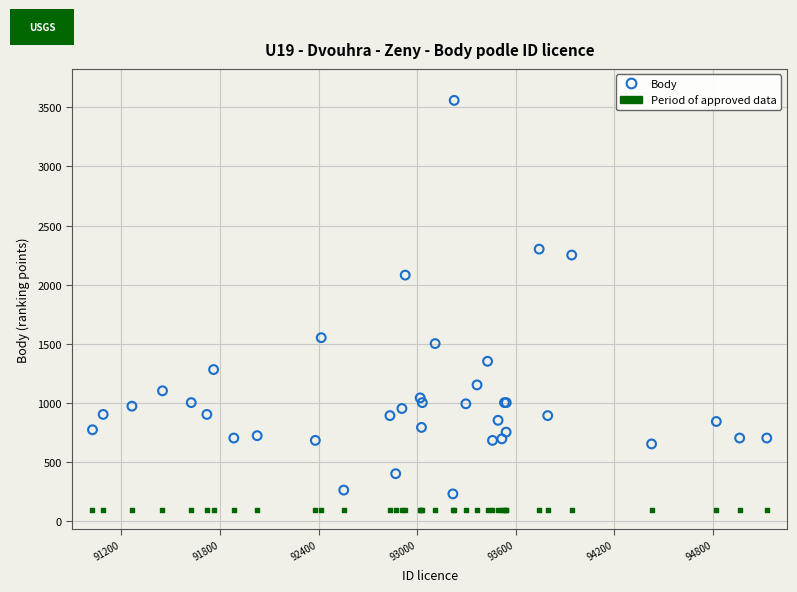

Which series reaches the minimum Y coordinate?

Period of approved data